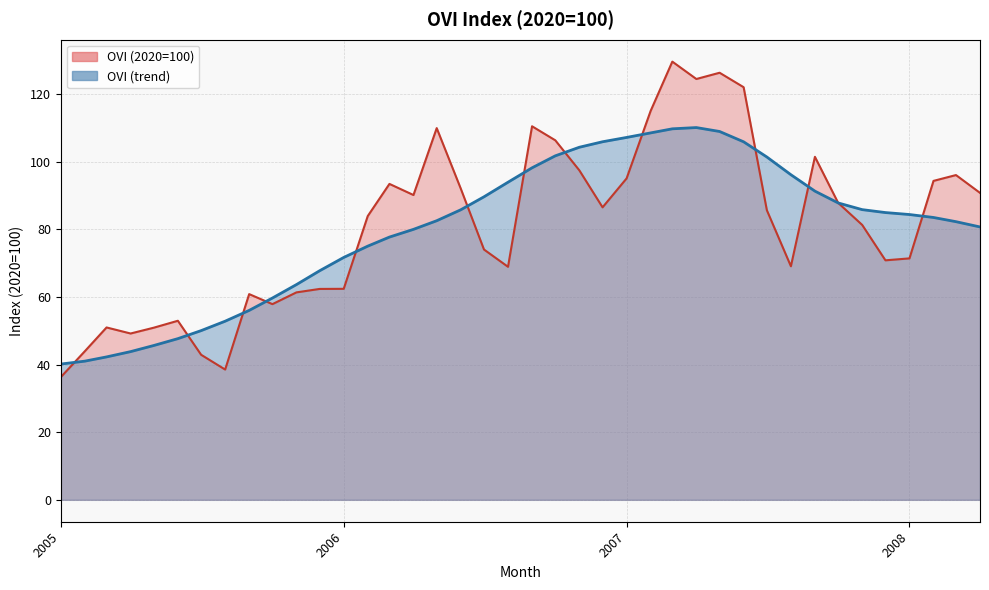

True or false: OVI (2020=100) has more than 1 points higher than both neighbors.

True